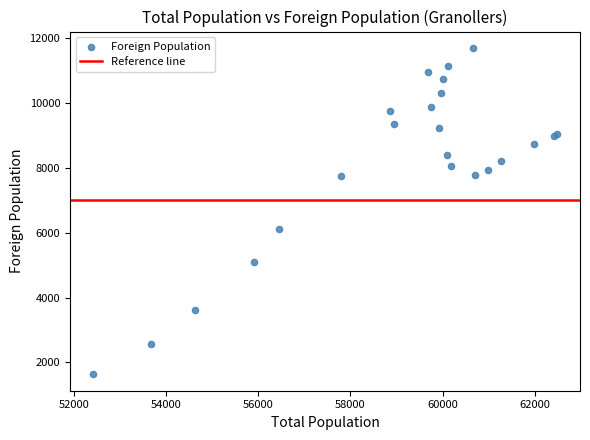

What Y value in the scatter plot is closest to 6662?

6104